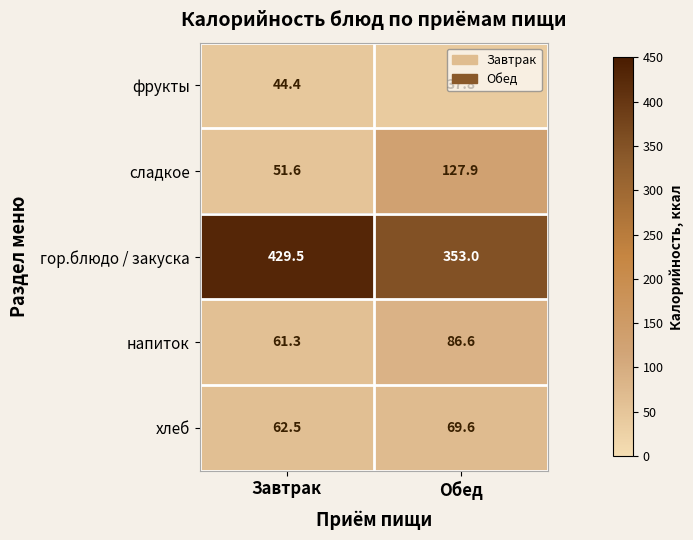

Which series has the largest total across all categories?

гор.блюдо / закуска